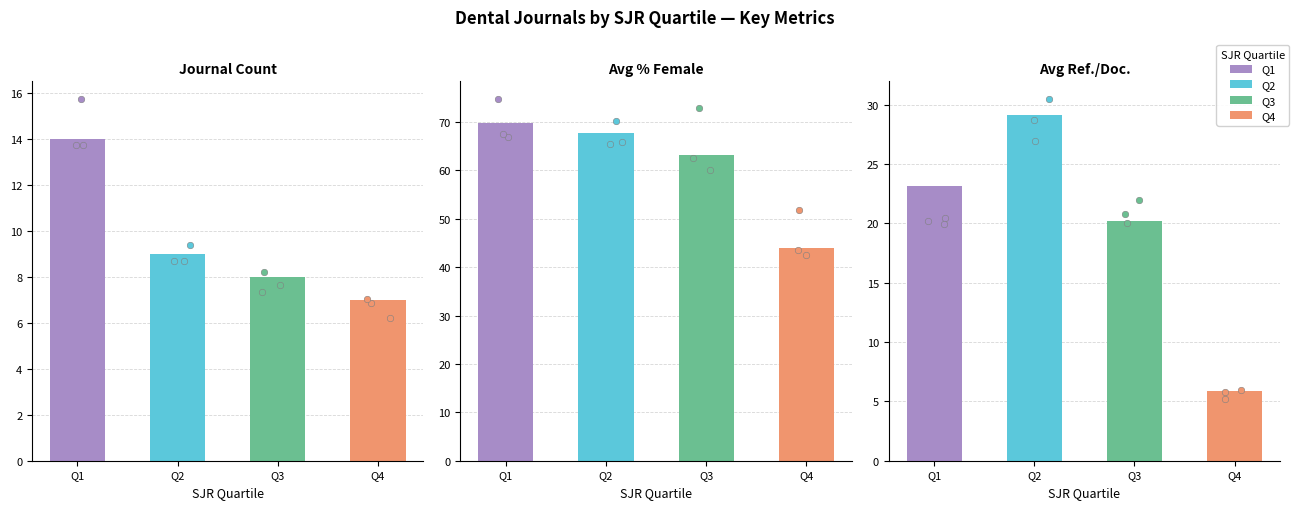

Which series has the largest Y range (max minus min)?

Q1